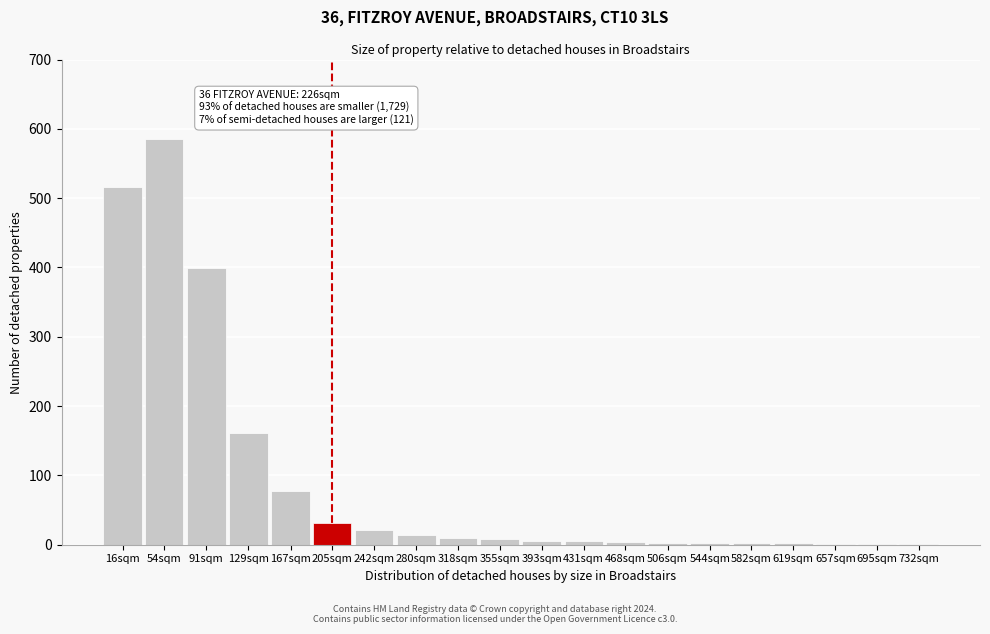

The value at 129sqm is 106. True or false?

False